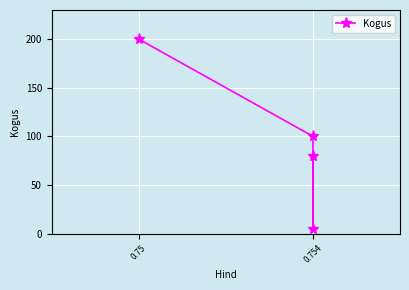

Count the values in the range 80 to 200.

3